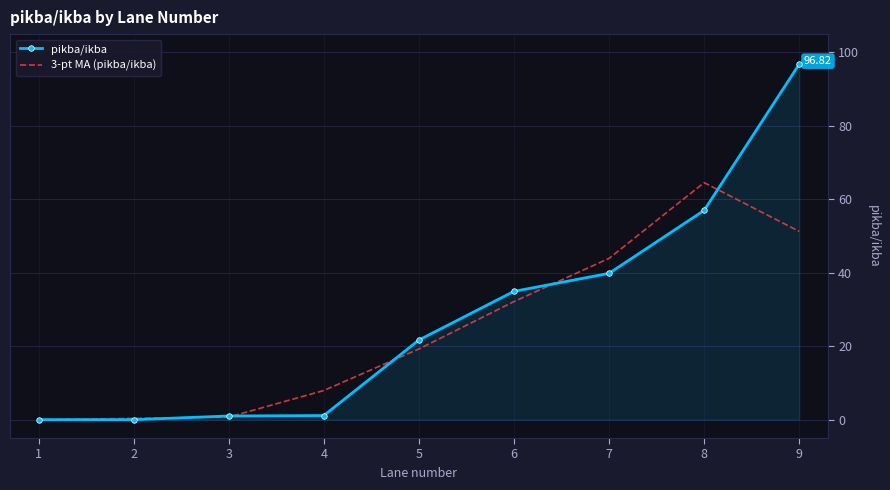

Which category has the highest value in the 3-pt MA (pikba/ikba) series?

8